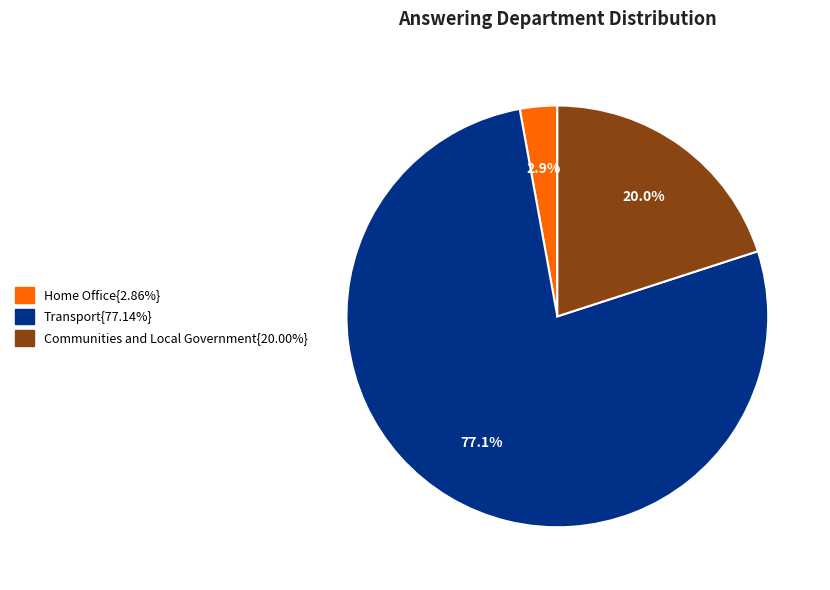

Does any single category account for the majority?

Yes